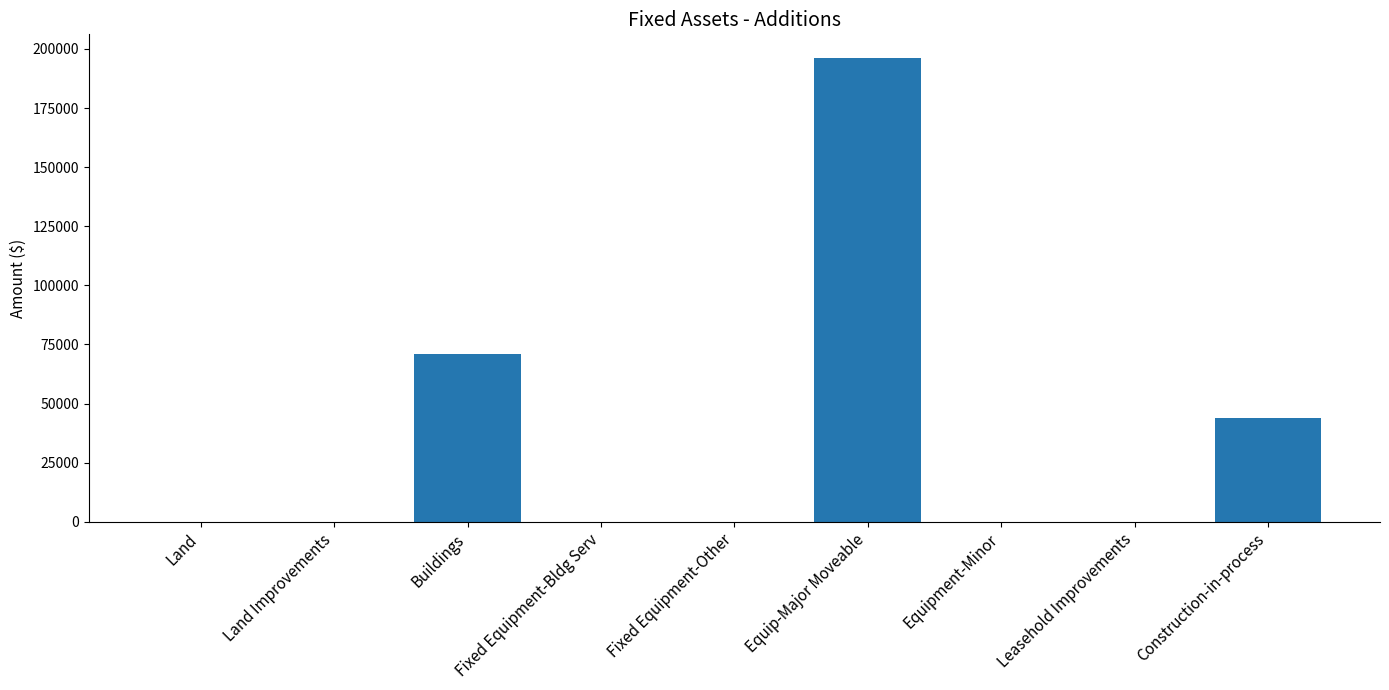

What is the maximum value shown in the chart?

196364.7